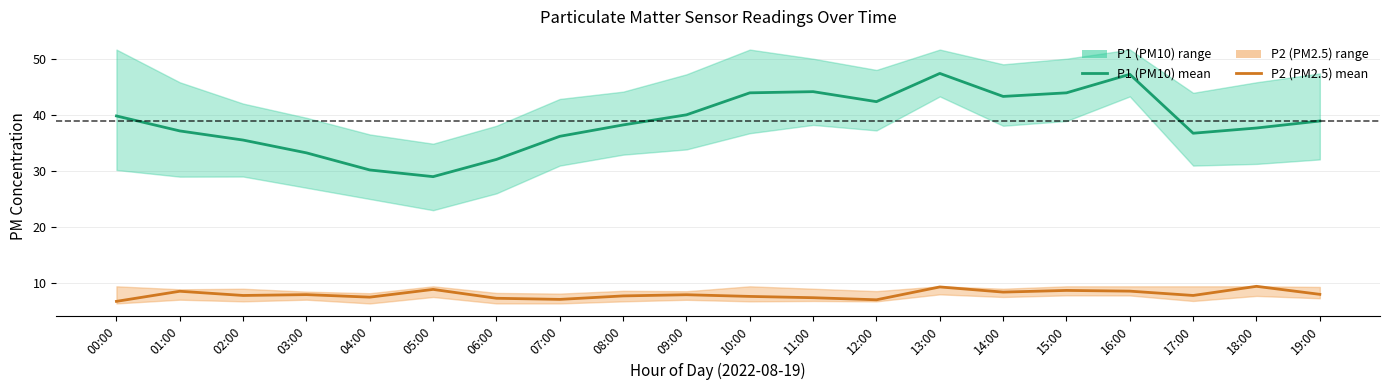

True or false: P2 (PM2.5) mean and P1 (PM10) mean intersect in this chart.

False